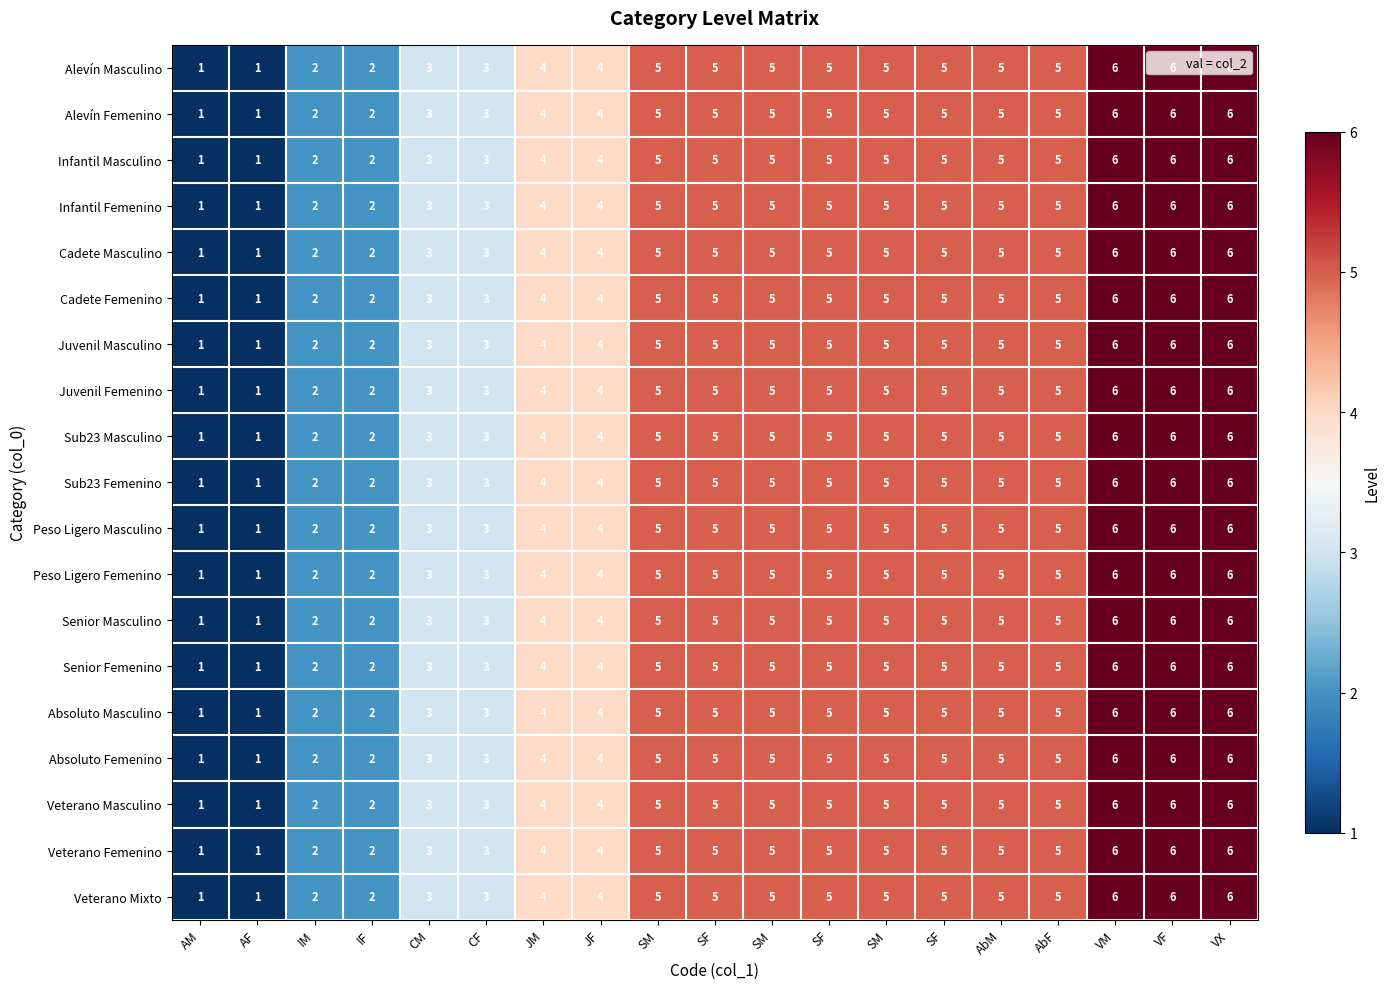

Reading left to right, extract all data points from this chart.

Alevín Masculino: AM=1	AF=1	IM=2	IF=2	CM=3	CF=3	JM=4	JF=4	SM=5	SF=5	SM=5	SF=5	SM=5	SF=5	AbM=5	AbF=5	VM=6	VF=6	VX=6
Alevín Femenino: AM=1	AF=1	IM=2	IF=2	CM=3	CF=3	JM=4	JF=4	SM=5	SF=5	SM=5	SF=5	SM=5	SF=5	AbM=5	AbF=5	VM=6	VF=6	VX=6
Infantil Masculino: AM=1	AF=1	IM=2	IF=2	CM=3	CF=3	JM=4	JF=4	SM=5	SF=5	SM=5	SF=5	SM=5	SF=5	AbM=5	AbF=5	VM=6	VF=6	VX=6
Infantil Femenino: AM=1	AF=1	IM=2	IF=2	CM=3	CF=3	JM=4	JF=4	SM=5	SF=5	SM=5	SF=5	SM=5	SF=5	AbM=5	AbF=5	VM=6	VF=6	VX=6
Cadete Masculino: AM=1	AF=1	IM=2	IF=2	CM=3	CF=3	JM=4	JF=4	SM=5	SF=5	SM=5	SF=5	SM=5	SF=5	AbM=5	AbF=5	VM=6	VF=6	VX=6
Cadete Femenino: AM=1	AF=1	IM=2	IF=2	CM=3	CF=3	JM=4	JF=4	SM=5	SF=5	SM=5	SF=5	SM=5	SF=5	AbM=5	AbF=5	VM=6	VF=6	VX=6
Juvenil Masculino: AM=1	AF=1	IM=2	IF=2	CM=3	CF=3	JM=4	JF=4	SM=5	SF=5	SM=5	SF=5	SM=5	SF=5	AbM=5	AbF=5	VM=6	VF=6	VX=6
Juvenil Femenino: AM=1	AF=1	IM=2	IF=2	CM=3	CF=3	JM=4	JF=4	SM=5	SF=5	SM=5	SF=5	SM=5	SF=5	AbM=5	AbF=5	VM=6	VF=6	VX=6
Sub23 Masculino: AM=1	AF=1	IM=2	IF=2	CM=3	CF=3	JM=4	JF=4	SM=5	SF=5	SM=5	SF=5	SM=5	SF=5	AbM=5	AbF=5	VM=6	VF=6	VX=6
Sub23 Femenino: AM=1	AF=1	IM=2	IF=2	CM=3	CF=3	JM=4	JF=4	SM=5	SF=5	SM=5	SF=5	SM=5	SF=5	AbM=5	AbF=5	VM=6	VF=6	VX=6
Peso Ligero Masculino: AM=1	AF=1	IM=2	IF=2	CM=3	CF=3	JM=4	JF=4	SM=5	SF=5	SM=5	SF=5	SM=5	SF=5	AbM=5	AbF=5	VM=6	VF=6	VX=6
Peso Ligero Femenino: AM=1	AF=1	IM=2	IF=2	CM=3	CF=3	JM=4	JF=4	SM=5	SF=5	SM=5	SF=5	SM=5	SF=5	AbM=5	AbF=5	VM=6	VF=6	VX=6
Senior Masculino: AM=1	AF=1	IM=2	IF=2	CM=3	CF=3	JM=4	JF=4	SM=5	SF=5	SM=5	SF=5	SM=5	SF=5	AbM=5	AbF=5	VM=6	VF=6	VX=6
Senior Femenino: AM=1	AF=1	IM=2	IF=2	CM=3	CF=3	JM=4	JF=4	SM=5	SF=5	SM=5	SF=5	SM=5	SF=5	AbM=5	AbF=5	VM=6	VF=6	VX=6
Absoluto Masculino: AM=1	AF=1	IM=2	IF=2	CM=3	CF=3	JM=4	JF=4	SM=5	SF=5	SM=5	SF=5	SM=5	SF=5	AbM=5	AbF=5	VM=6	VF=6	VX=6
Absoluto Femenino: AM=1	AF=1	IM=2	IF=2	CM=3	CF=3	JM=4	JF=4	SM=5	SF=5	SM=5	SF=5	SM=5	SF=5	AbM=5	AbF=5	VM=6	VF=6	VX=6
Veterano Masculino: AM=1	AF=1	IM=2	IF=2	CM=3	CF=3	JM=4	JF=4	SM=5	SF=5	SM=5	SF=5	SM=5	SF=5	AbM=5	AbF=5	VM=6	VF=6	VX=6
Veterano Femenino: AM=1	AF=1	IM=2	IF=2	CM=3	CF=3	JM=4	JF=4	SM=5	SF=5	SM=5	SF=5	SM=5	SF=5	AbM=5	AbF=5	VM=6	VF=6	VX=6
Veterano Mixto: AM=1	AF=1	IM=2	IF=2	CM=3	CF=3	JM=4	JF=4	SM=5	SF=5	SM=5	SF=5	SM=5	SF=5	AbM=5	AbF=5	VM=6	VF=6	VX=6